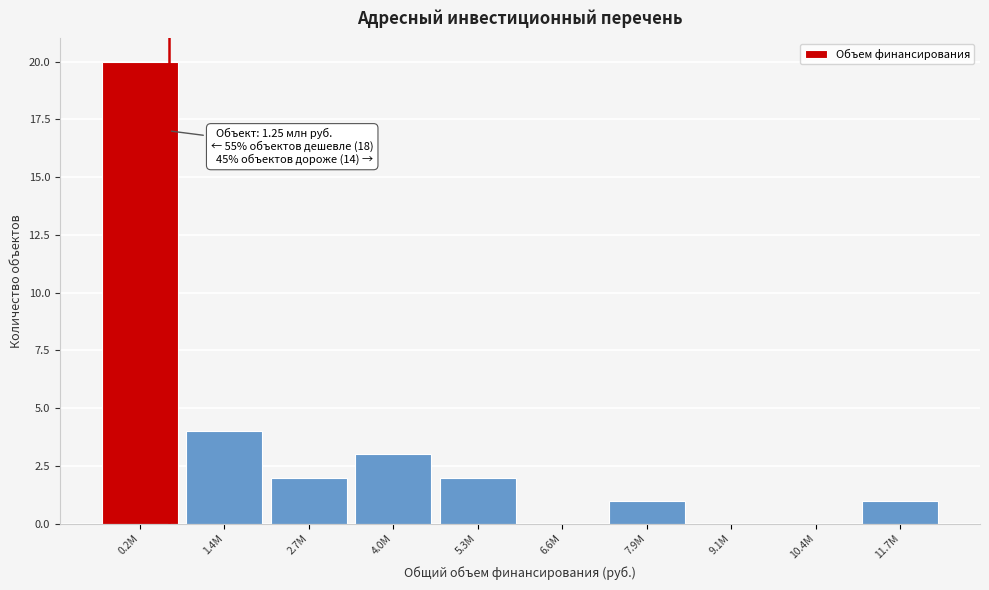

Reading left to right, extract all data points from this chart.

0.2М=20	1.4М=4	2.7М=2	4.0М=3	5.3М=2	6.6М=0	7.9М=1	9.1М=0	10.4М=0	11.7М=1